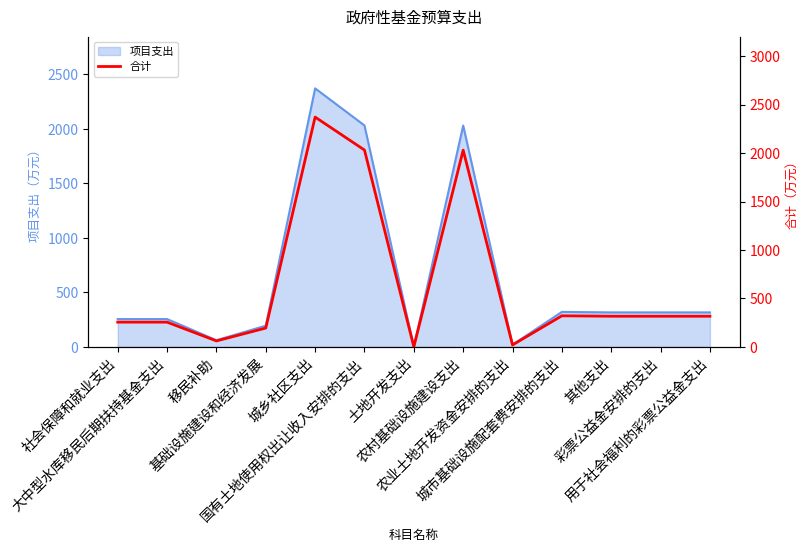

What is the sum of all values?

8488.8